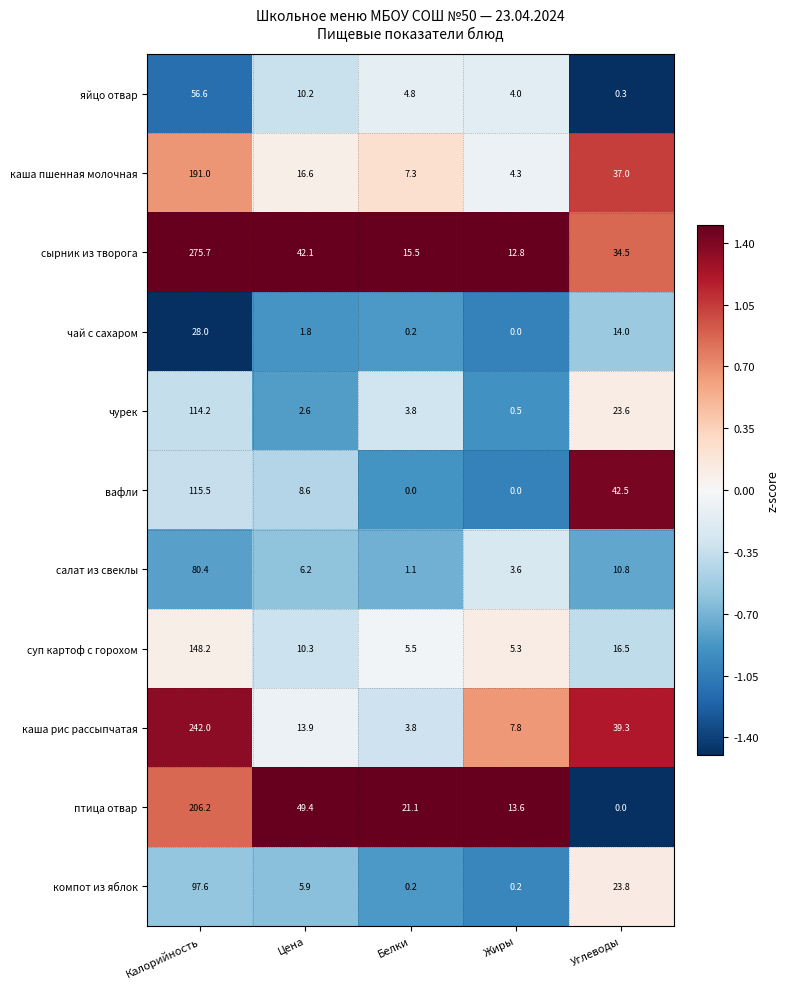

At how many categories does at least one series exceed 1?

5